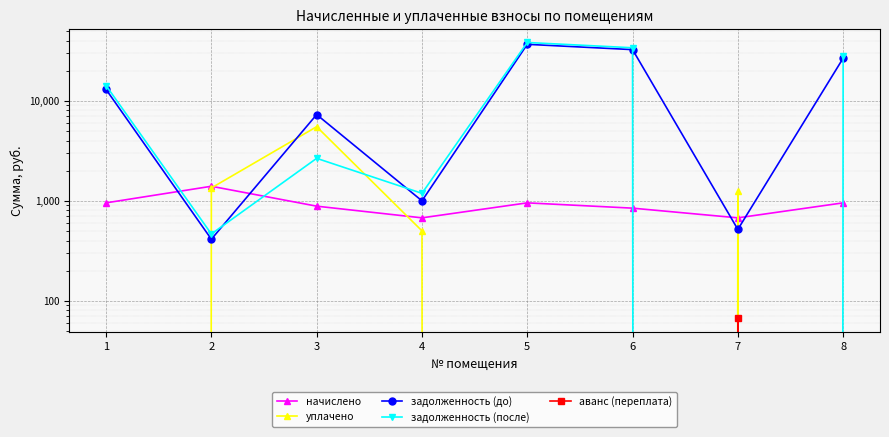

How many interior local valleys does the начислено series have?

2